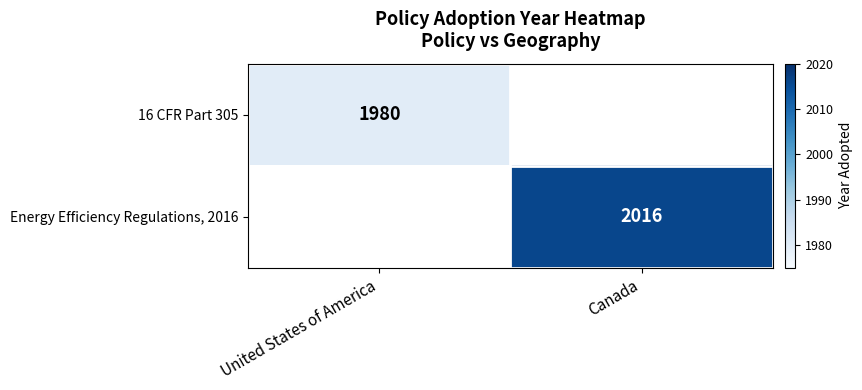

Which series has the largest total across all categories?

Energy Efficiency Regulations, 2016